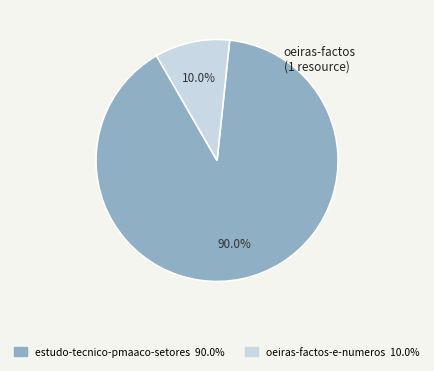

Which category has the biggest portion of the pie?

estudo-tecnico-pmaaco-setores